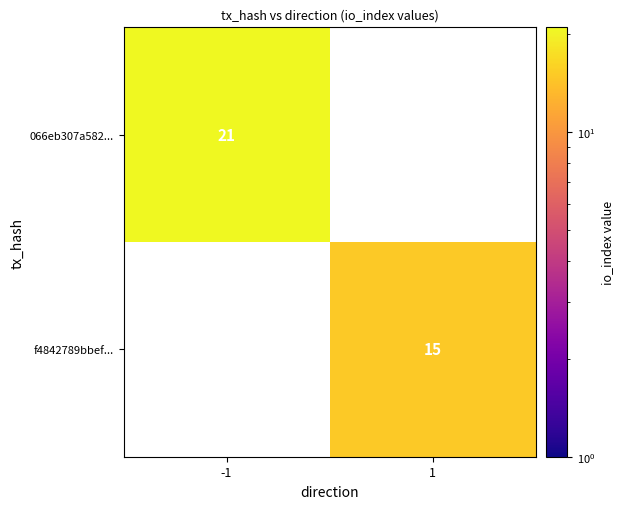

At how many categories does at least one series exceed 15?

1